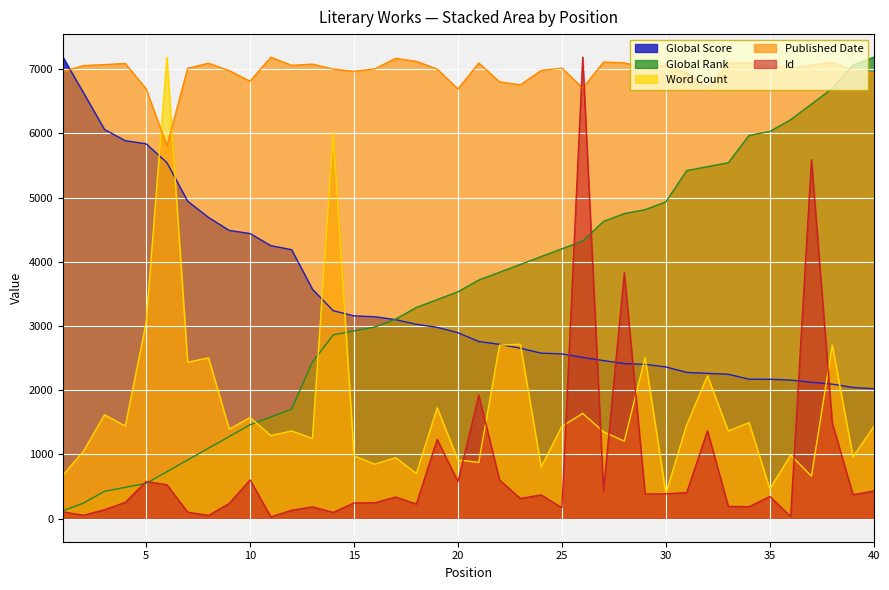

How many lines are shown in the chart?

5